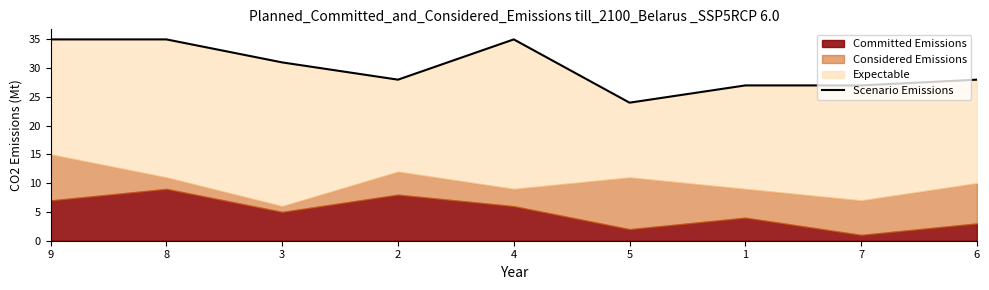

Reading left to right, what are all the values shown in this chart?

35	35	31	28	35	24	27	27	28